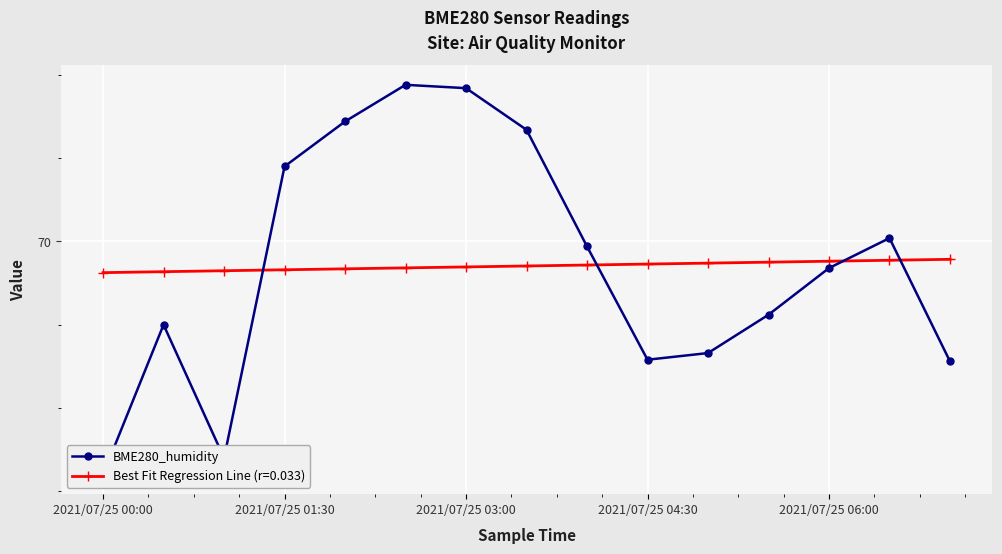

How many lines are shown in the chart?

1